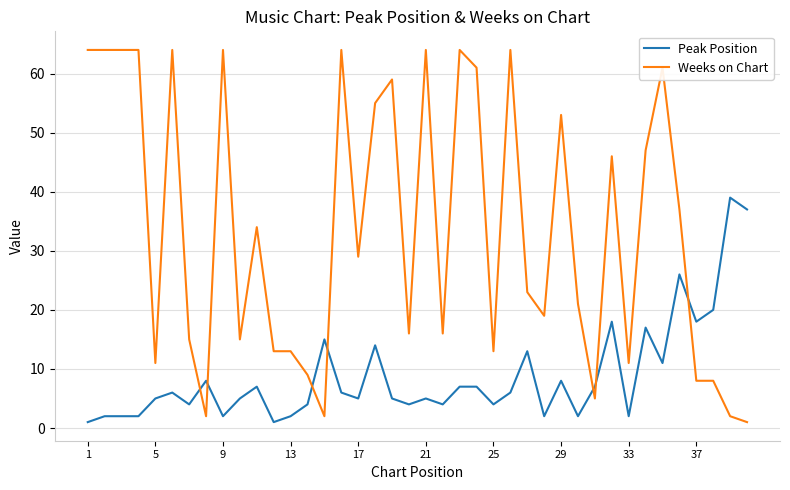

Which series ends up on top after the final intersection of Peak Position and Weeks on Chart?

Peak Position